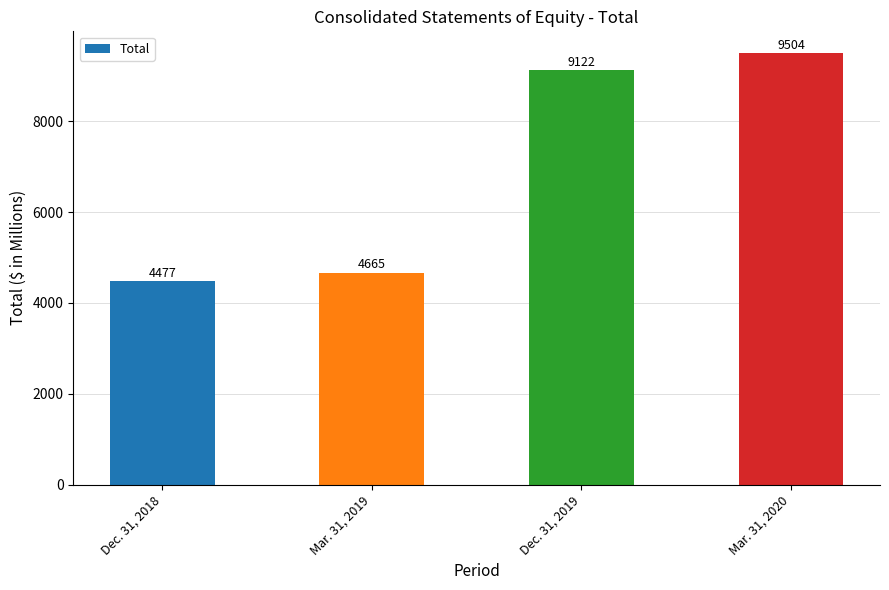

Does the chart contain stacked bars?

No